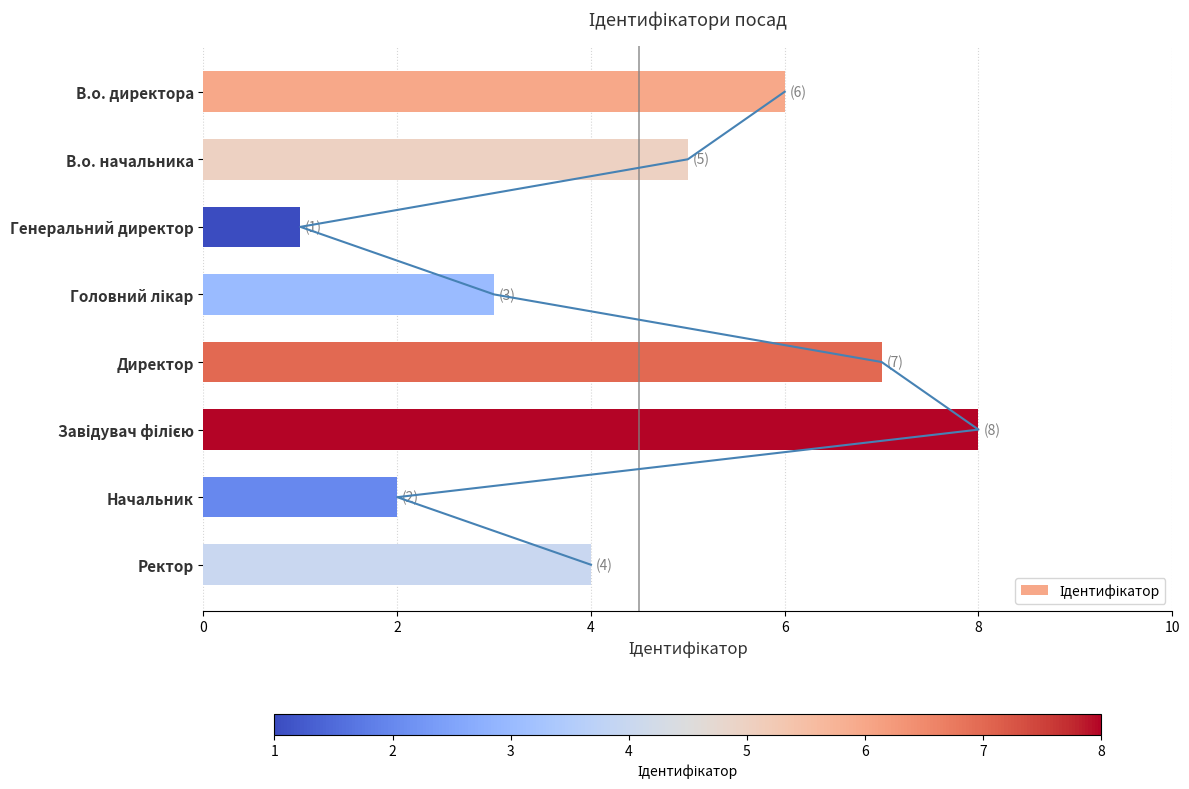

What is the approximate value at Генеральний директор?

1